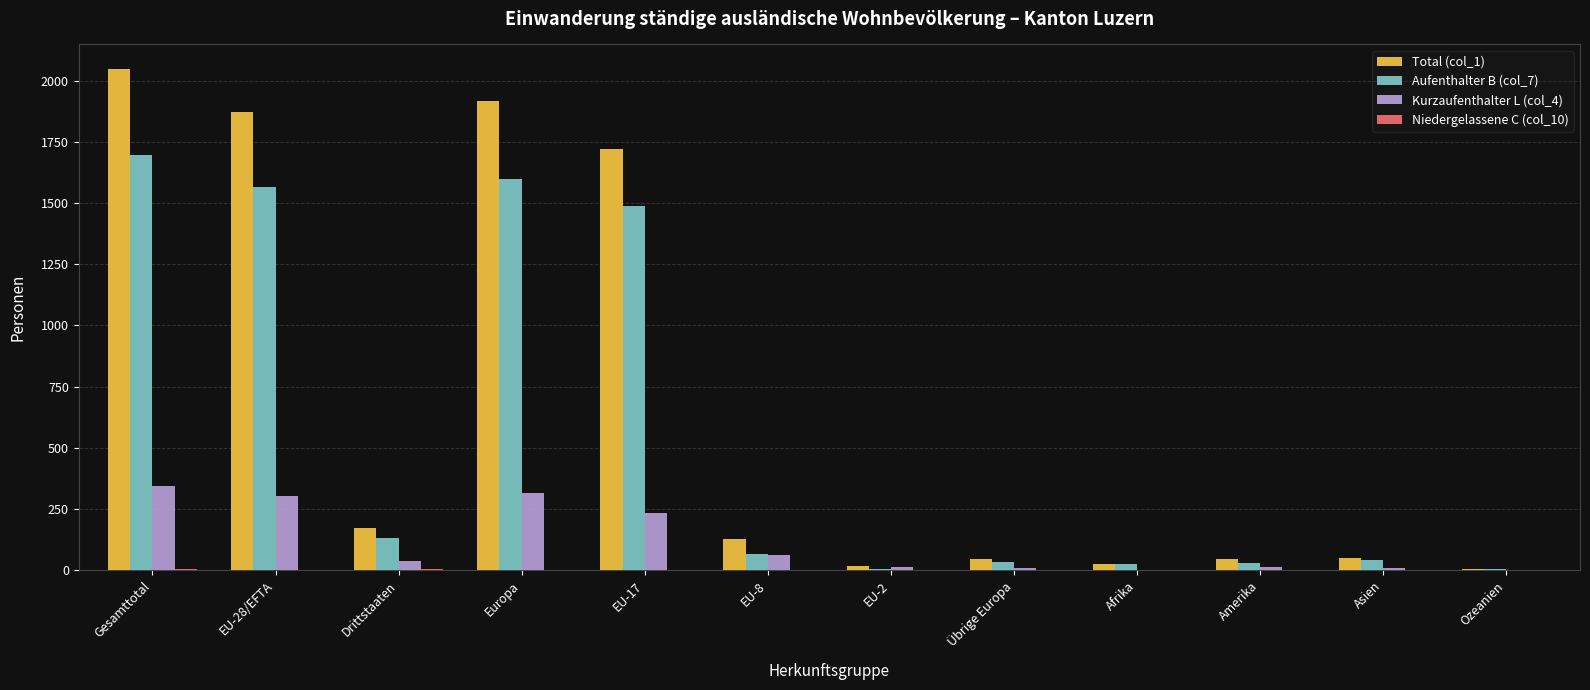

At which label is Aufenthalter B (col_7) closest to 850?

EU-17